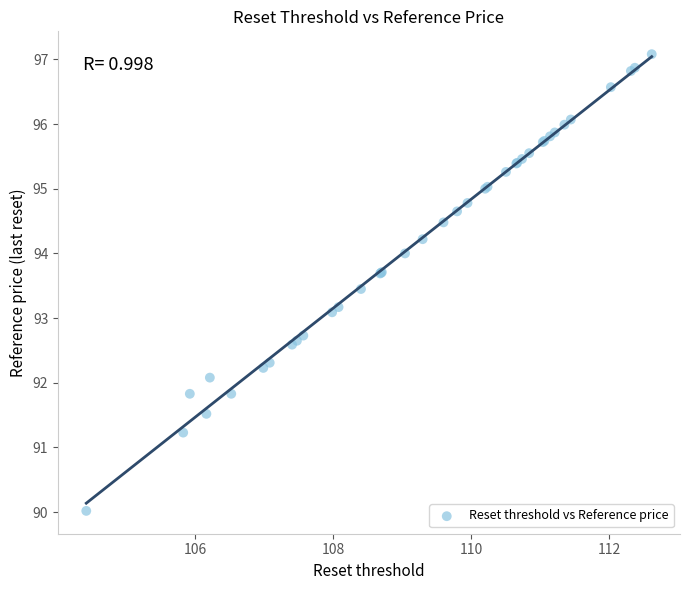

What Y value in the scatter plot is closest to 93?

93.1